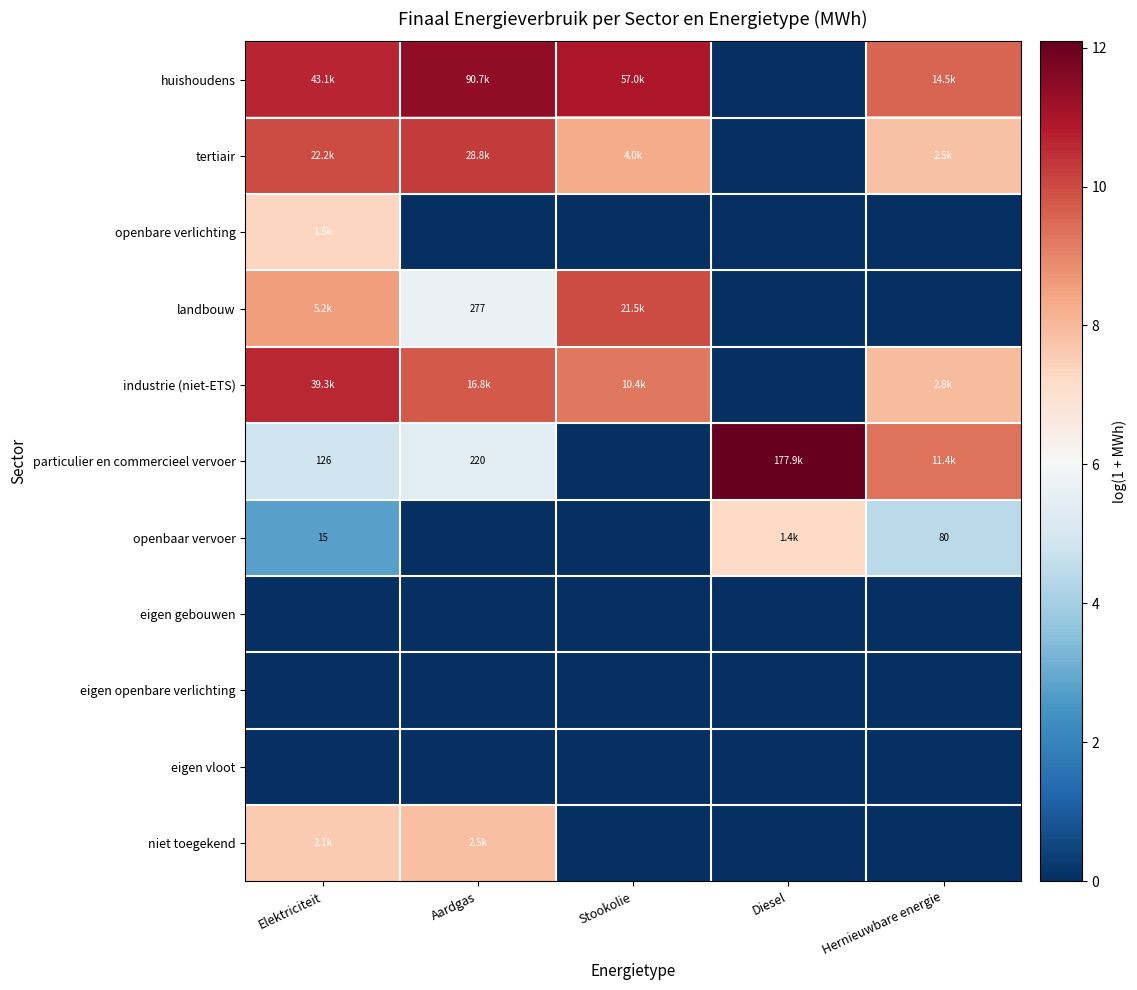

Between Hernieuwbare energie and Elektriciteit, which is larger?

Elektriciteit